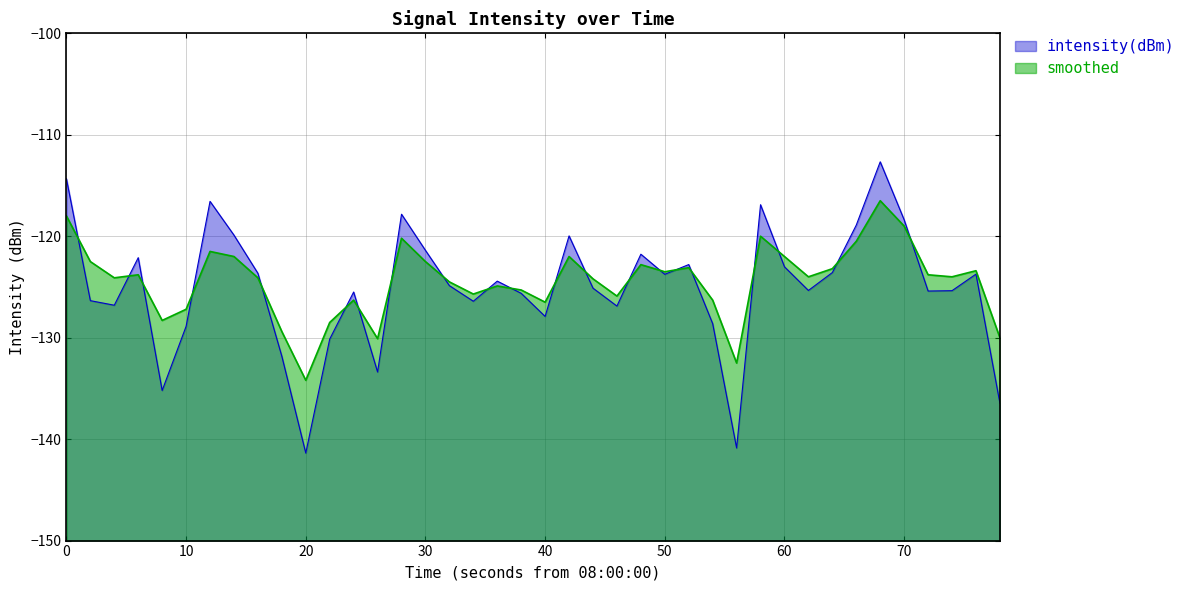

The intensity(dBm) series shows -50.8 at 10. True or false?

False